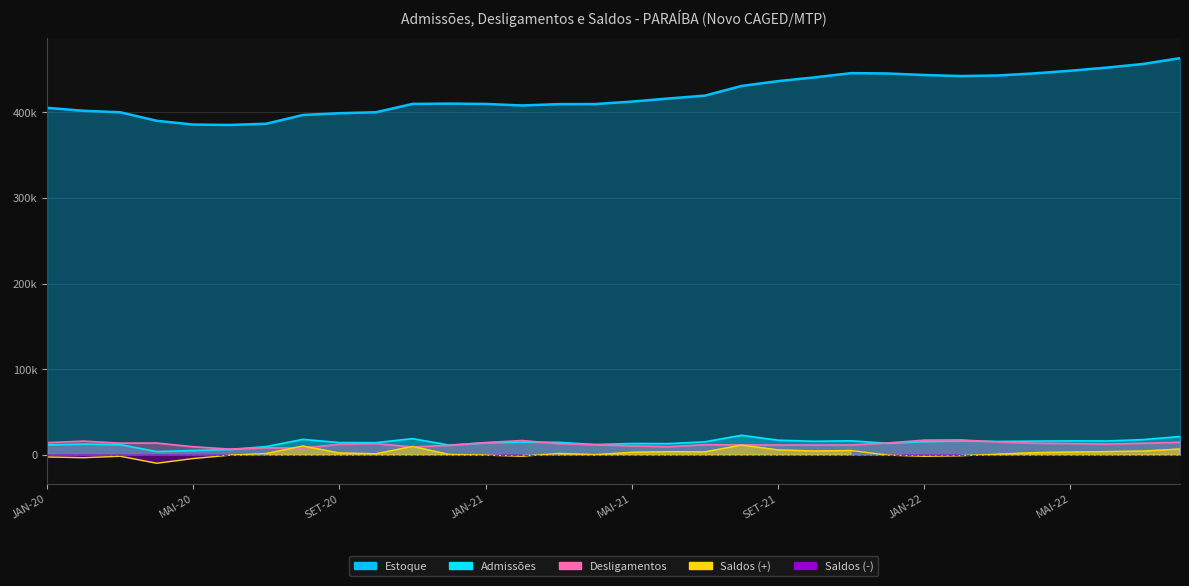

How many data points in Saldos are less than 1548?

16